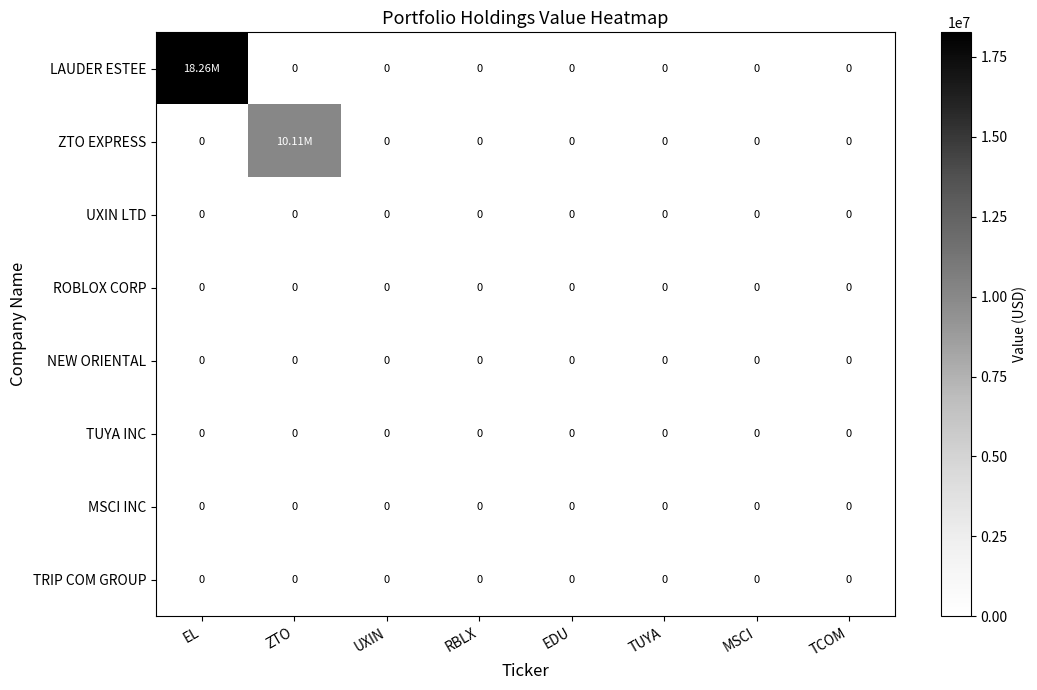

Which category has the lowest value in the UXIN LTD series?

EL